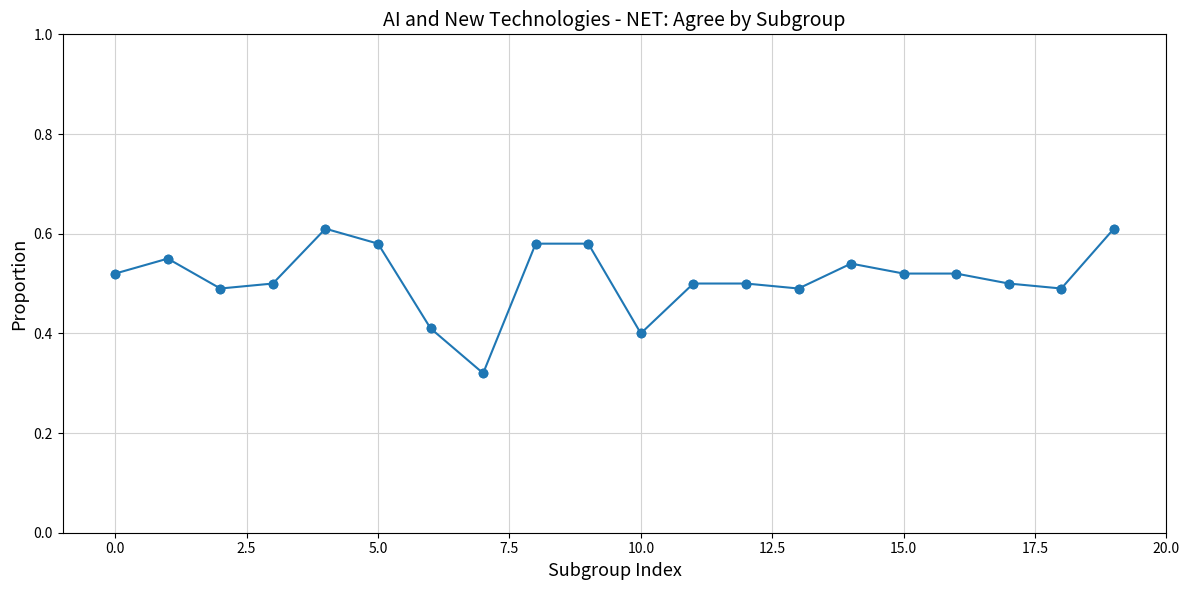

What is the sum of all values?

10.2